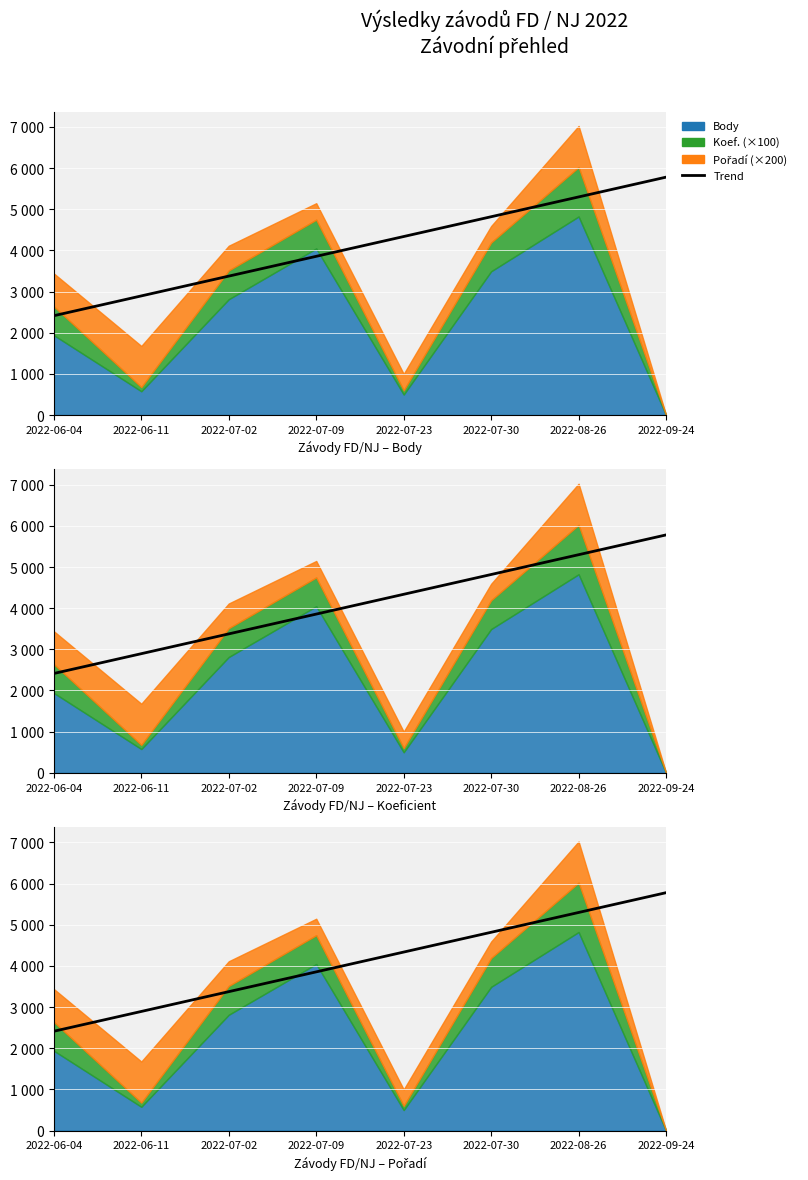

Count the Pořadí values in the range 2 to 5.

7